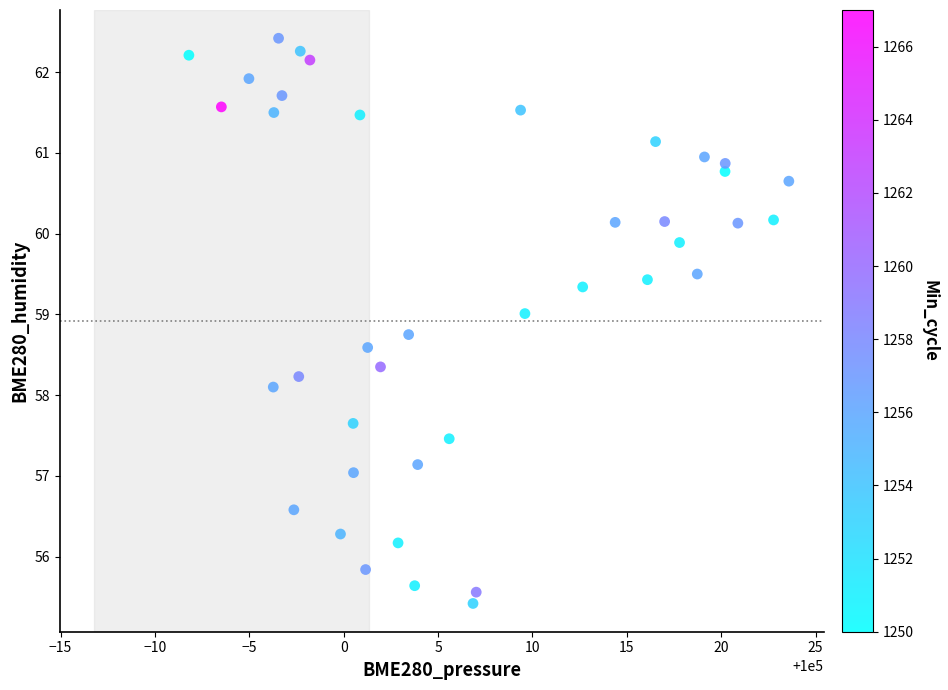

What is the range of X values (max minus min)?

31.8